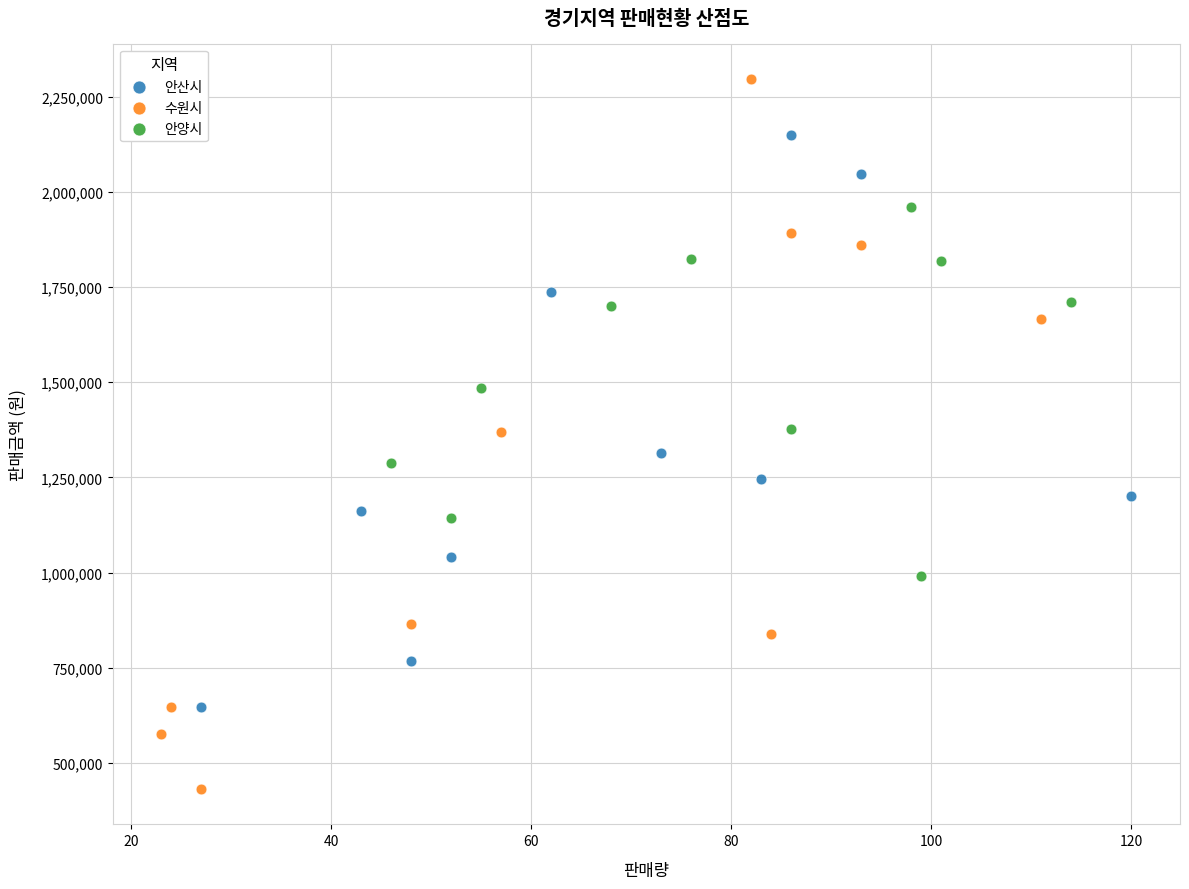

Which series reaches the maximum Y coordinate?

수원시